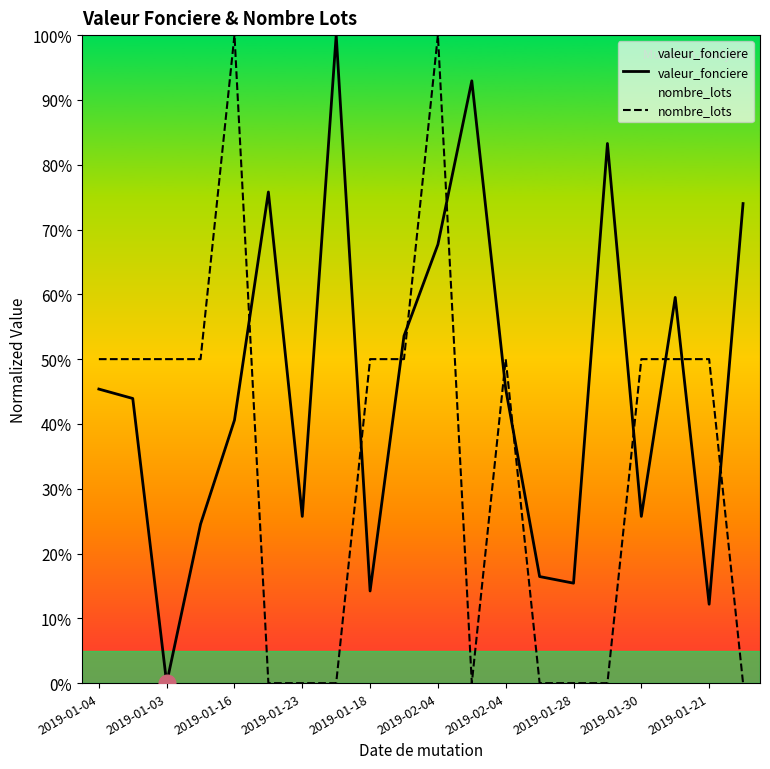

What is the average value of the nombre_lots series?

0.3